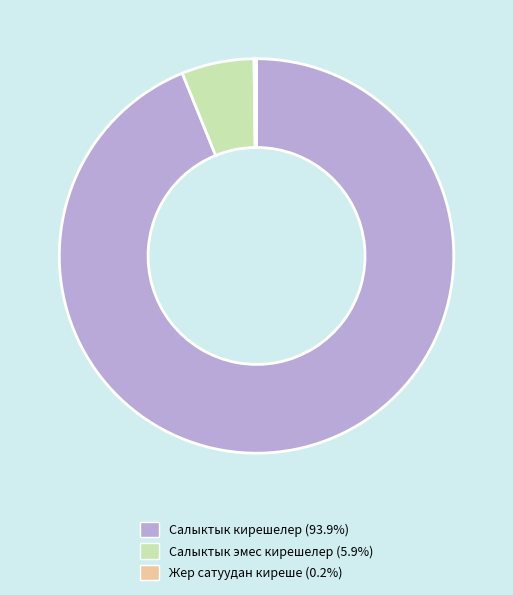

What is the ratio of the value at Салыктык кирешелер to the value at Салыктык эмес кирешелер?

15.8